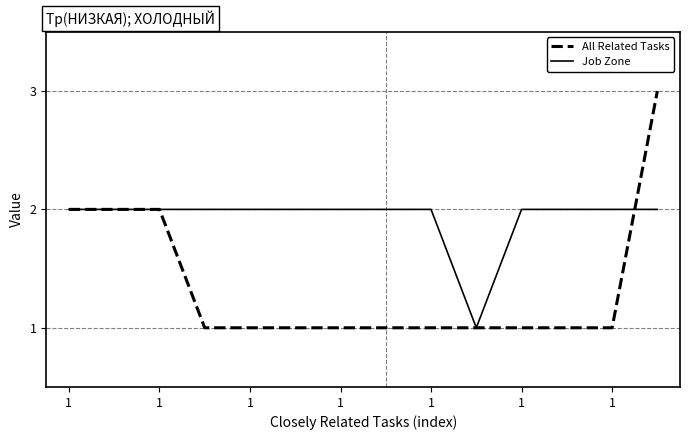

What is the average value of the All Related Tasks series?

1